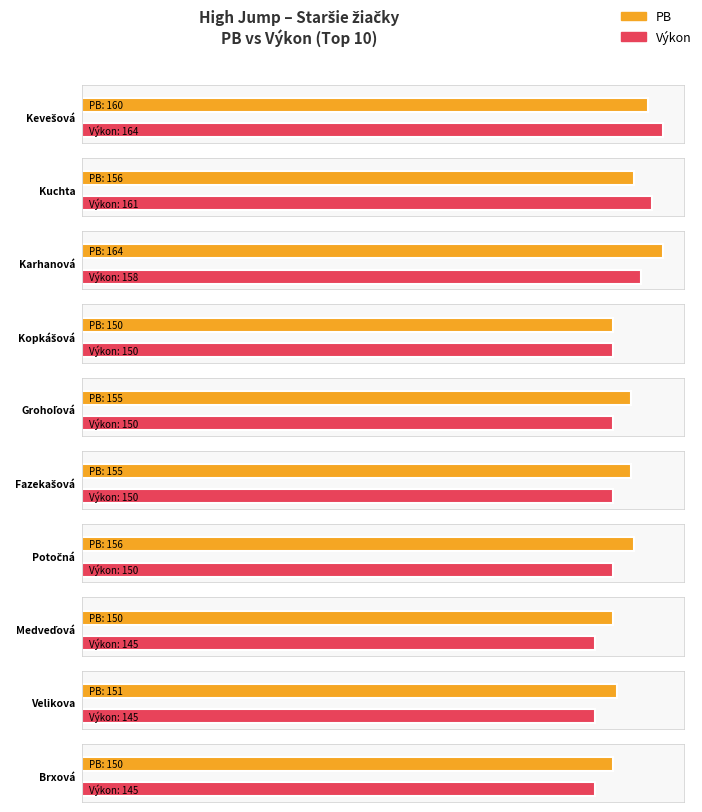

True or false: Výkon has a value of 150 at Kopkášová.

True